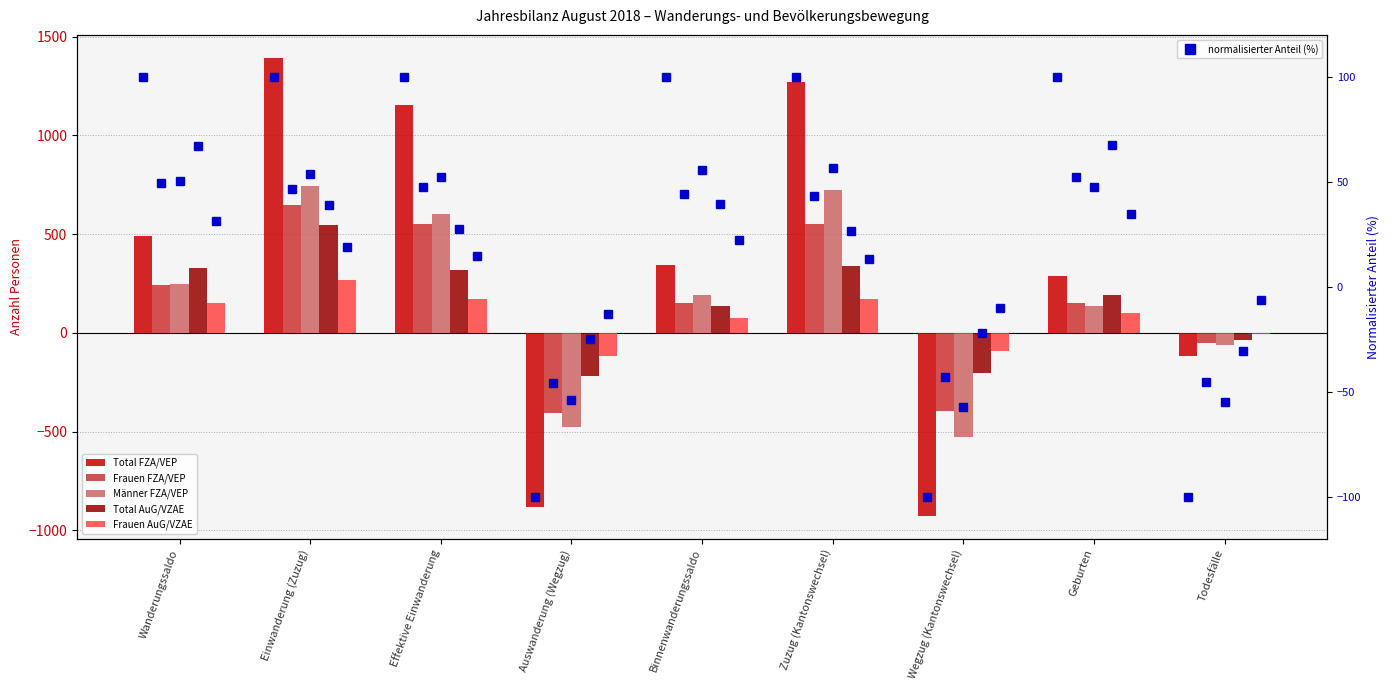

At which label does Männer FZA/VEP reach its peak?

Einwanderung (Zuzug)